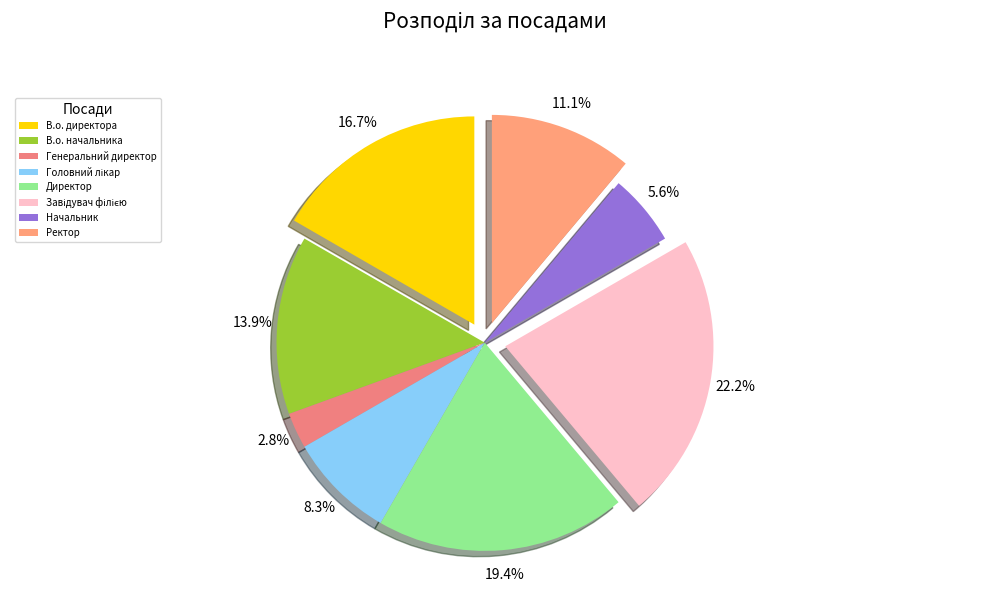

To the nearest percent, what is the combined percentage of В.о. начальника and Начальник?

19%